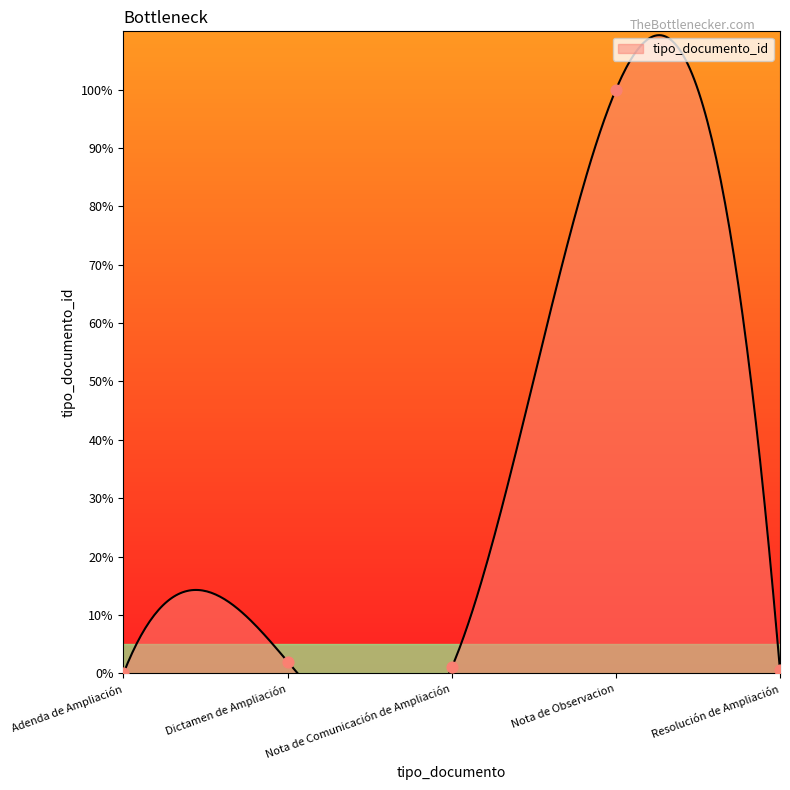

Between Nota de Comunicación de Ampliación and Nota de Observacion, which is larger?

Nota de Observacion